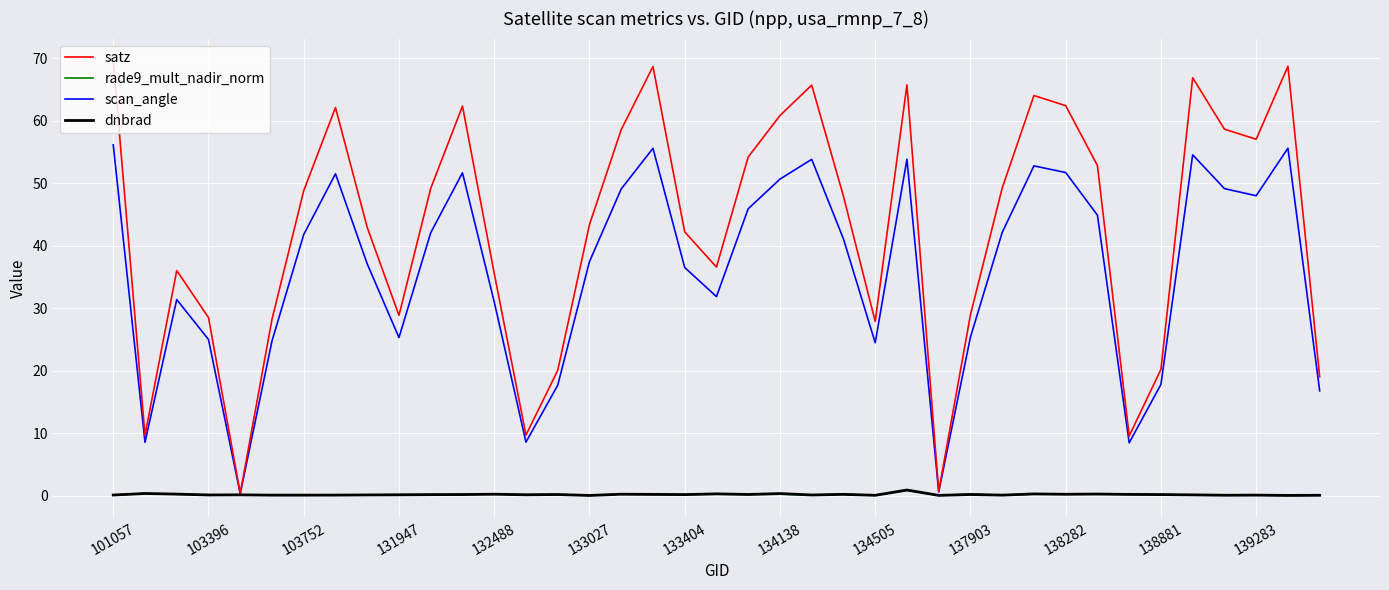

What is the greatest value displayed?

69.7